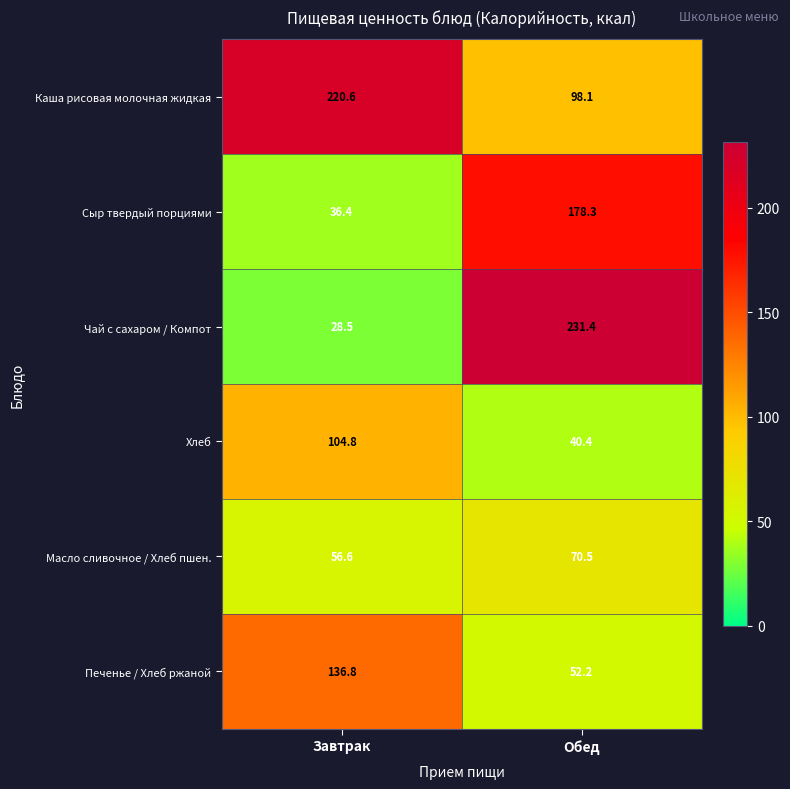

Where does the Сыр твердый порциями series first go above 178?

Обед